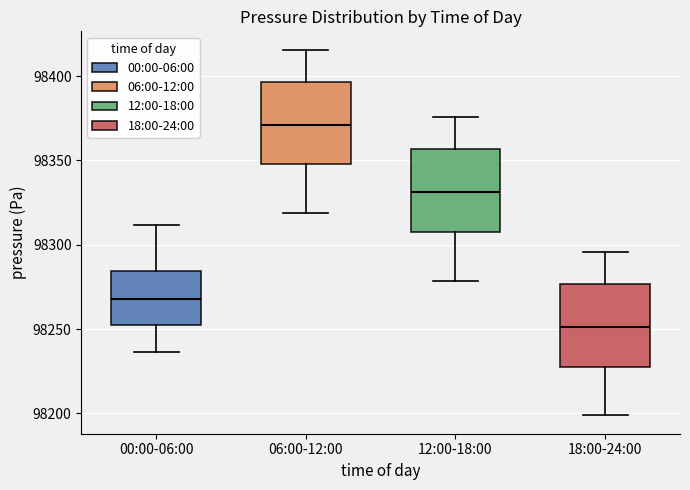

Where is the upper edge of the box for 00:00-06:00 on the y-axis? The values are not printed on the chart, so give them approximately, as read against the axis.

98285